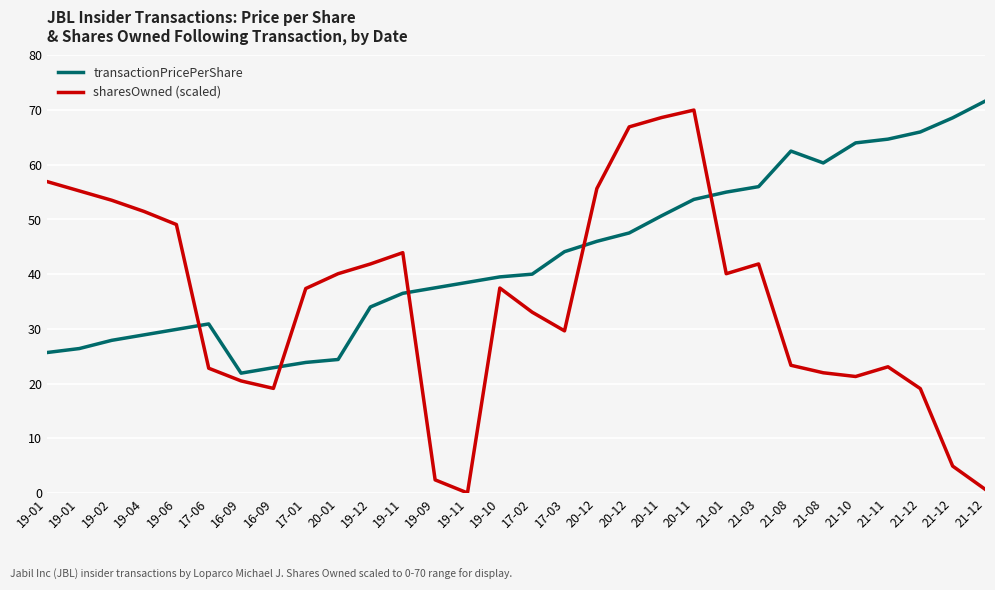

Reading left to right, list all the values displayed in this chart.

transactionPricePerShare: 19-01=25.7	19-01=26.4	19-02=27.9	19-04=28.9	19-06=29.9	17-06=30.9	16-09=21.9	16-09=22.9	17-01=23.9	20-01=24.4	19-12=34.0	19-11=36.5	19-09=37.5	19-11=38.5	19-10=39.5	17-02=40.0	17-03=44.1	20-12=46.0	20-12=47.5	20-11=50.7	20-11=53.7	21-01=55.0	21-03=56.0	21-08=62.5	21-08=60.3	21-10=64.0	21-11=64.7	21-12=66.0	21-12=68.6	21-12=71.6
sharesOwned (scaled): 19-01=56.9	19-01=55.2	19-02=53.5	19-04=51.5	19-06=49.1	17-06=22.8	16-09=20.5	16-09=19.1	17-01=37.4	20-01=40.1	19-12=41.9	19-11=43.9	19-09=2.4	19-11=0.0	19-10=37.5	17-02=33.0	17-03=29.6	20-12=55.7	20-12=66.9	20-11=68.6	20-11=70.0	21-01=40.1	21-03=41.9	21-08=23.3	21-08=22.0	21-10=21.3	21-11=23.1	21-12=19.1	21-12=4.9	21-12=0.7